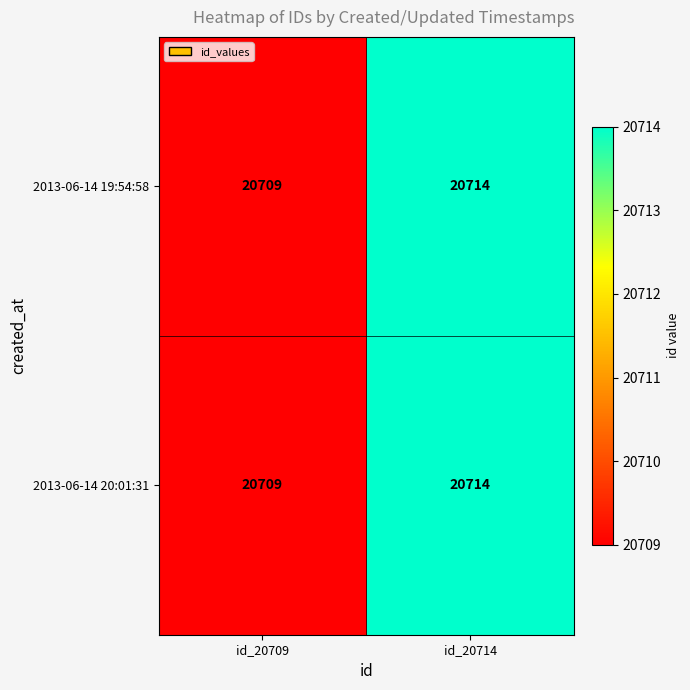

The value of 2013-06-14 19:54:58 at id_20714 is 20714. True or false?

True